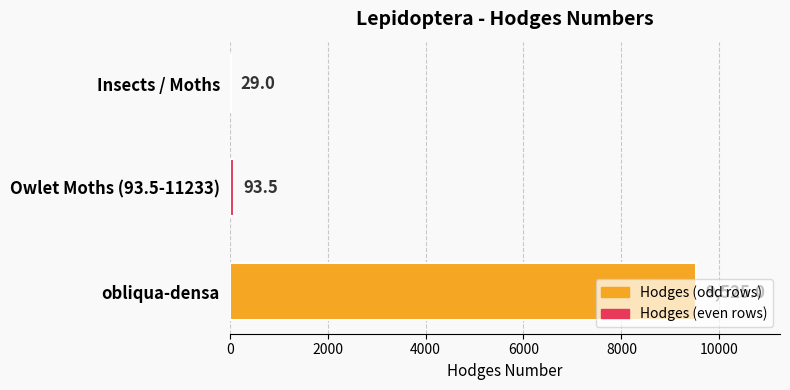

Which label corresponds to the largest value in the chart?

obliqua-densa